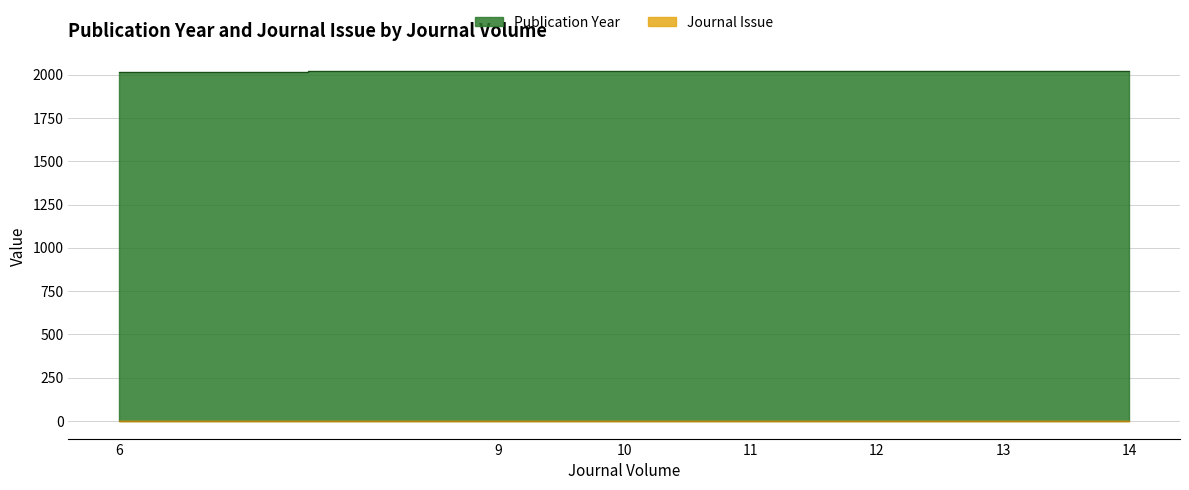

Reading left to right, extract all data points from this chart.

2016	2019	2020	2021	2022	2023	2024